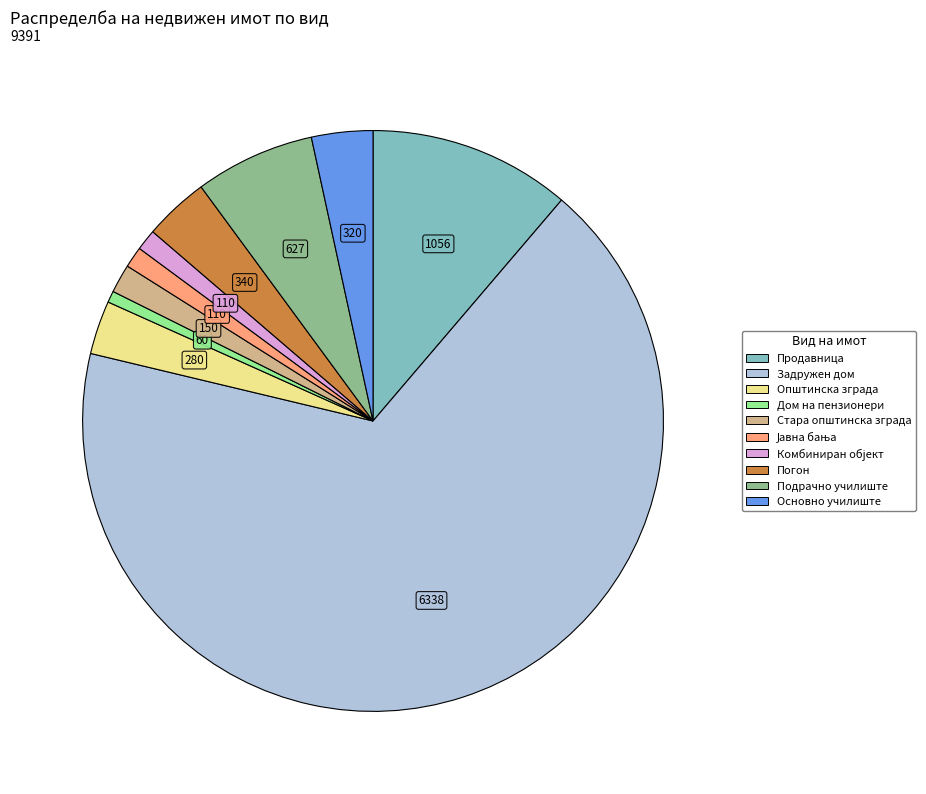

Which has a higher value, Погон or Стара општинска зграда?

Погон